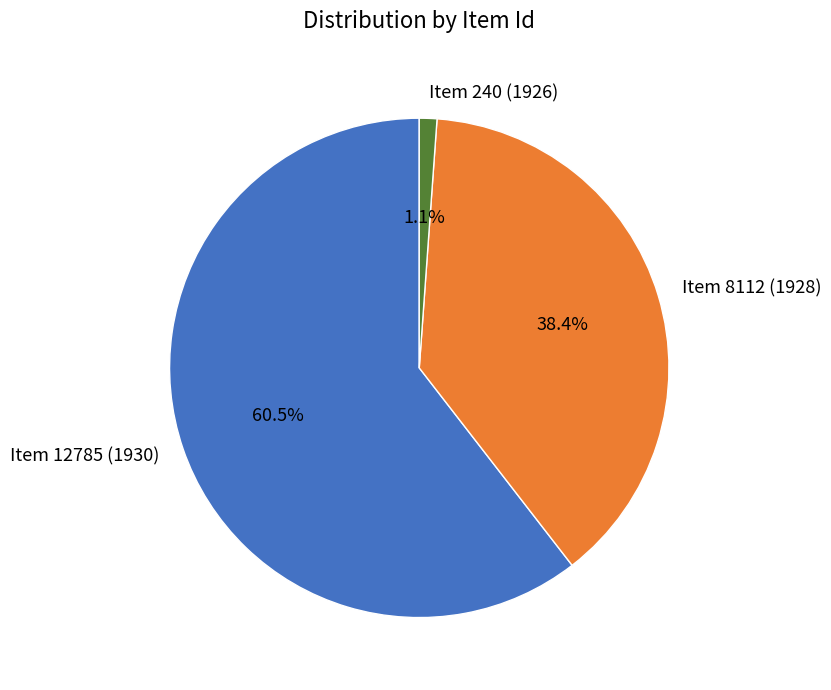

To the nearest percent, what is the difference between the largest and smallest slice percentages?

59%